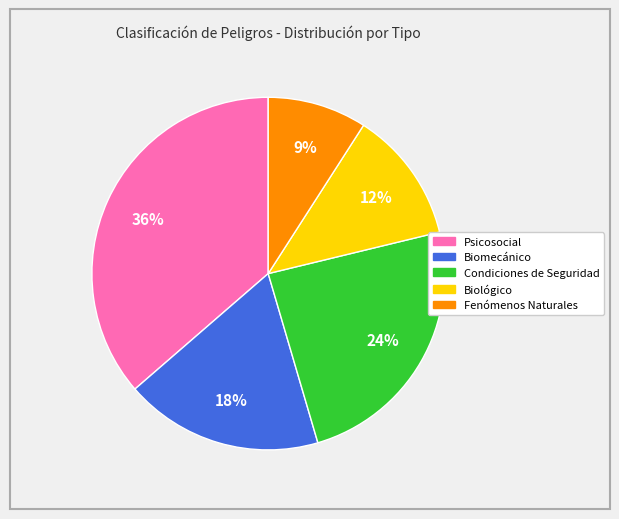

True or false: Fenómenos Naturales accounts for 18% of the total.

False